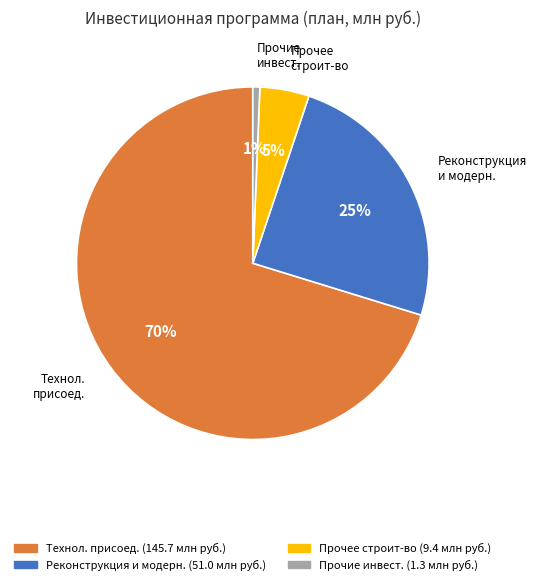

What is the largest slice in the pie chart?

Технол. присоед.